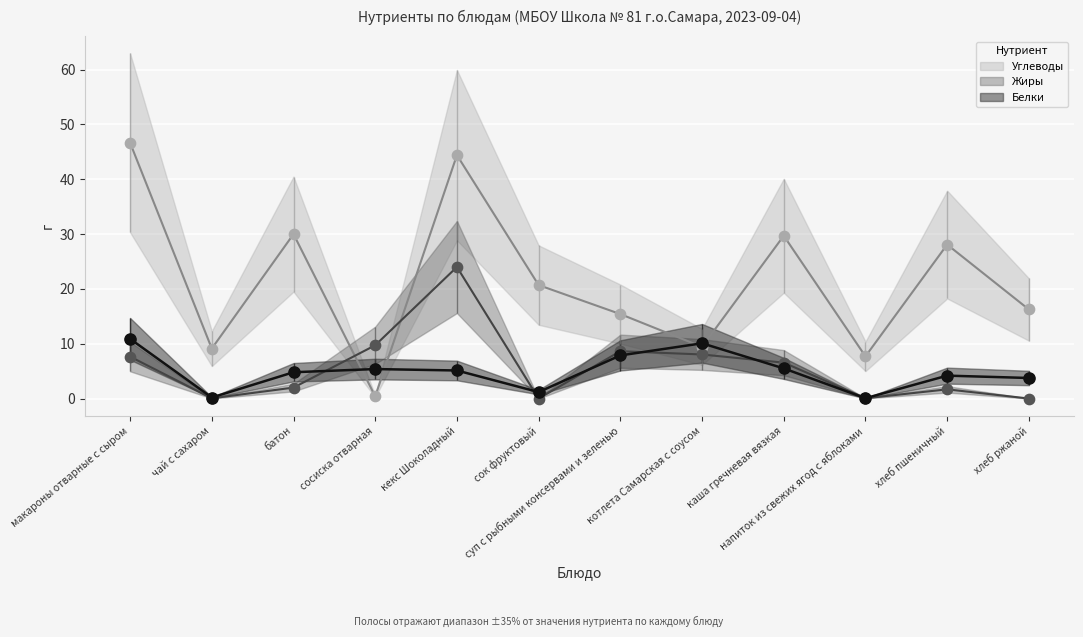

What is the total value across all series at сок фруктовый?

21.9